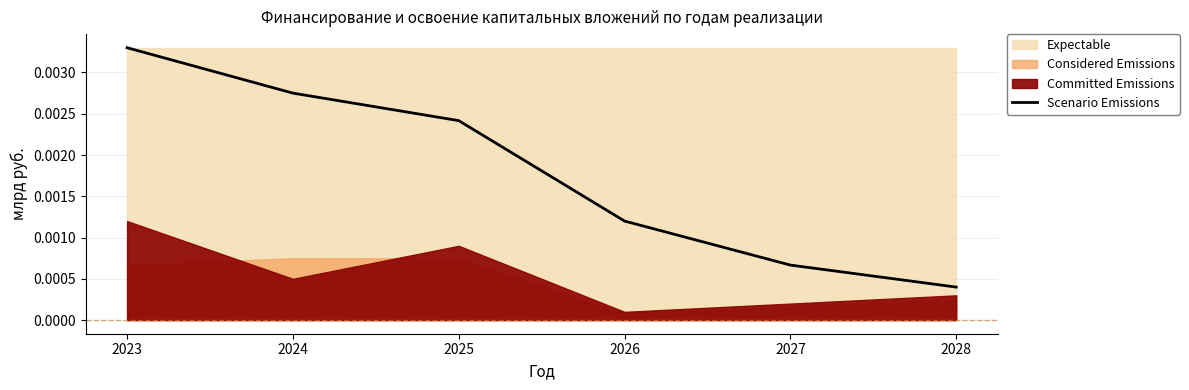

True or false: the data shows 0.0 at 2027.

False